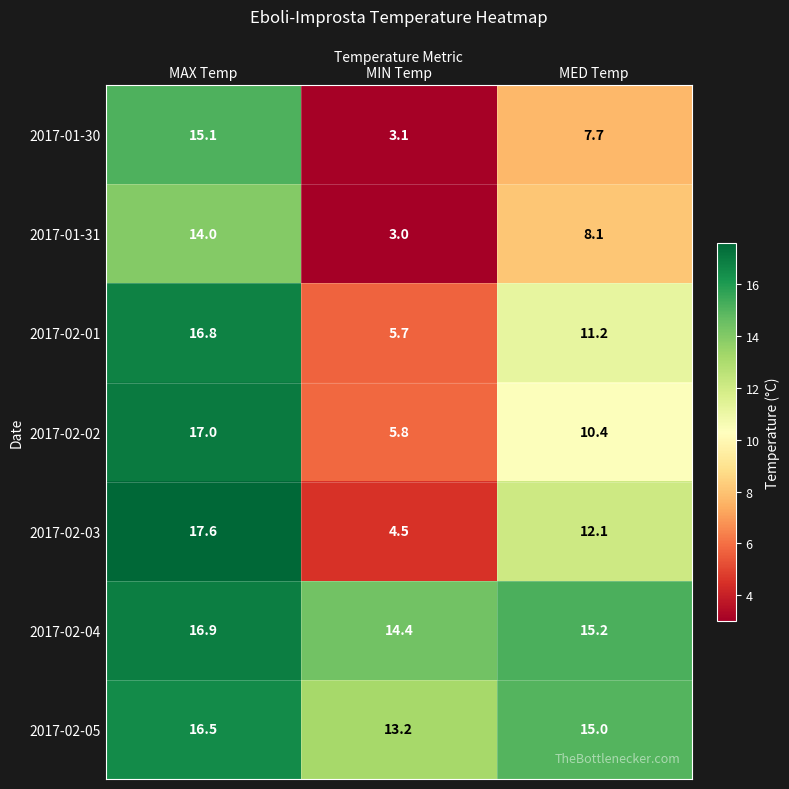

Which category has the lowest value across all series?

MIN Temp